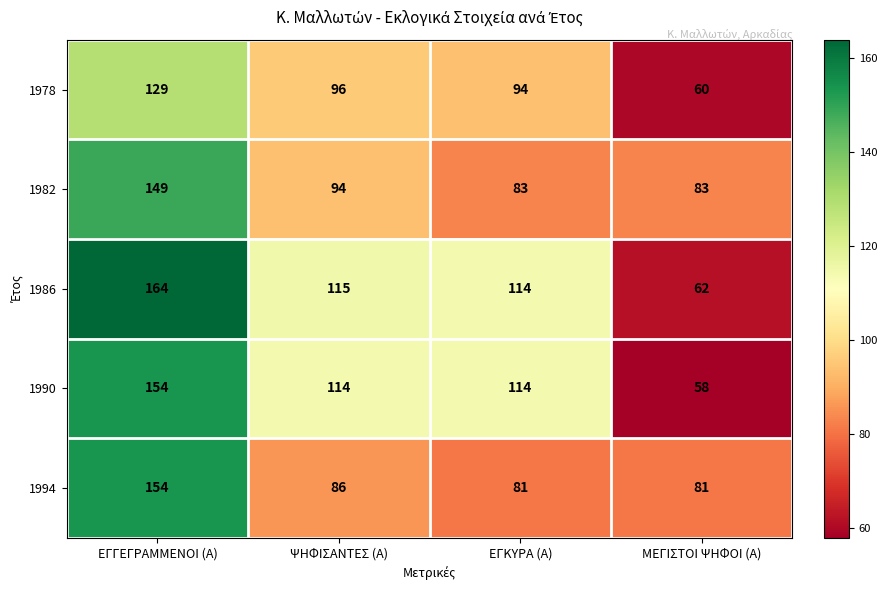

What is the spread (max minus min) of values at ΜΕΓΙΣΤΟΙ ΨΗΦΟΙ (Α)?

25